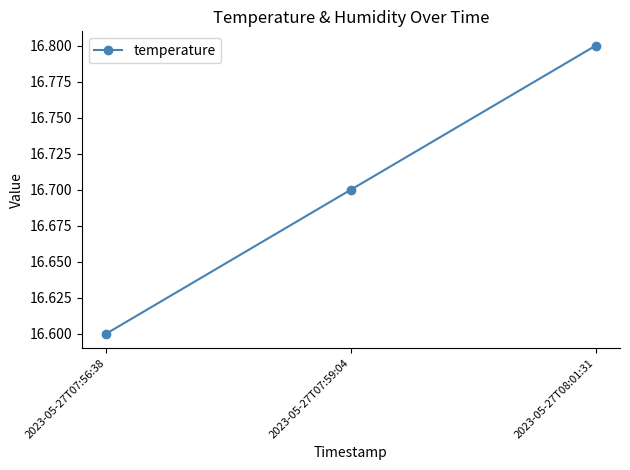

List the labels in order of value, smallest first.

2023-05-27T07:56:38, 2023-05-27T07:59:04, 2023-05-27T08:01:31